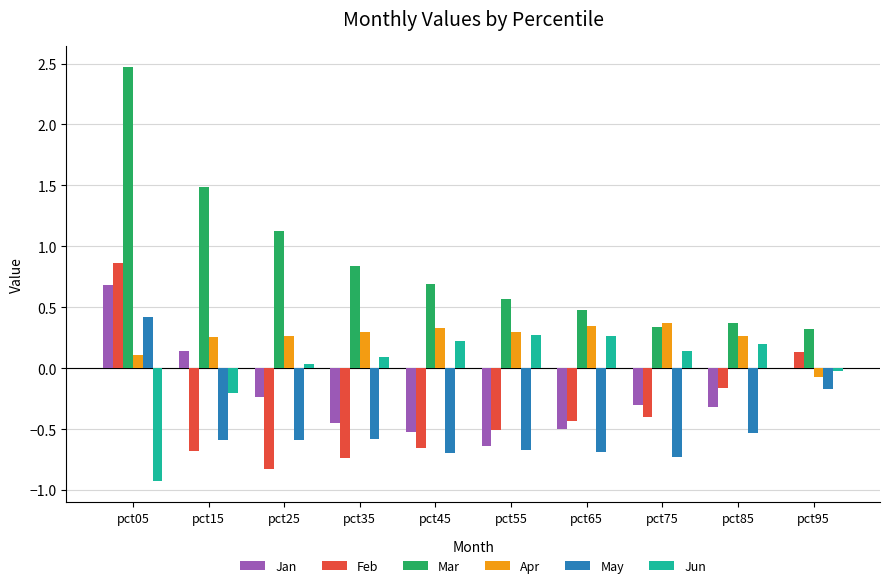

At which label does Feb first exceed 0?

pct05